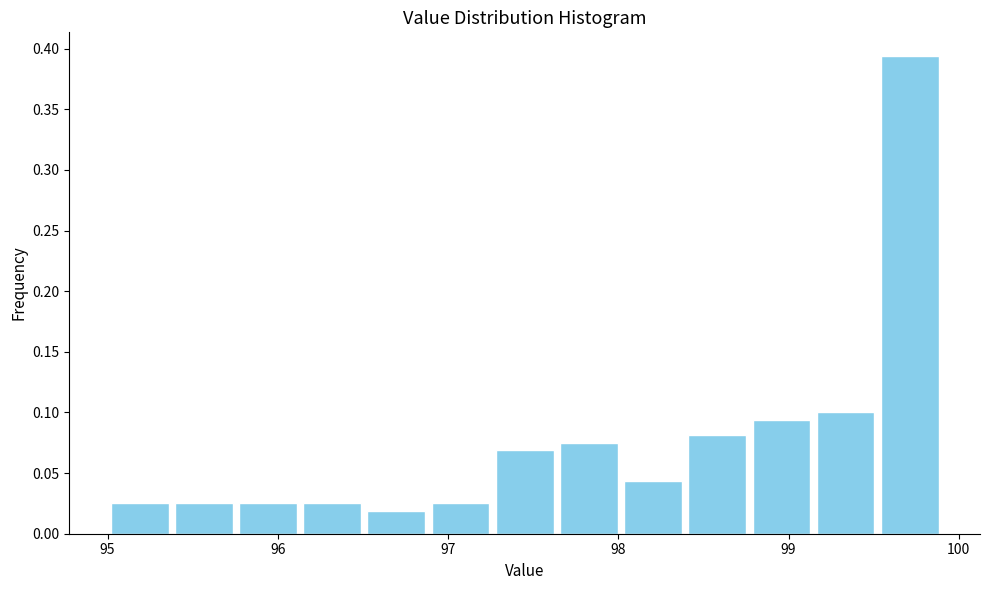

Read against the x-axis, roughly where is the centre of the tallest bar?

99.7